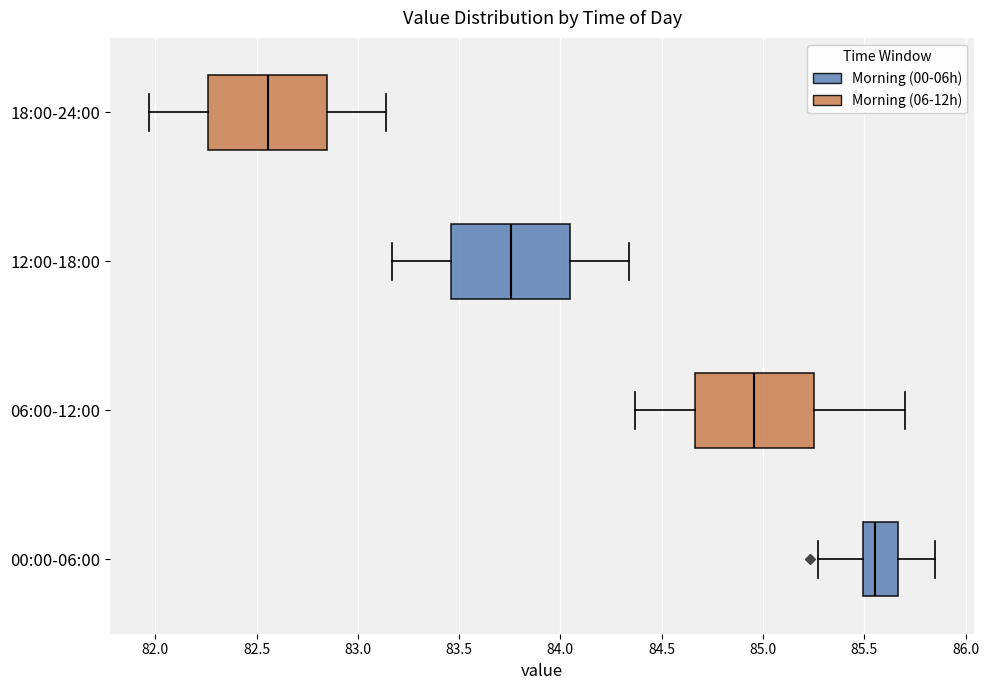

Reading bottom to top, read every box against the x-axis: the position of its median line, the range the box covers, and the ends of its whiskers. The values are not printed on the chart, so give them approximately, as read against the axis.

00:00-06:00: median 85.55, box 85.50 to 85.65, whiskers 85.25 to 85.85
06:00-12:00: median 84.95, box 84.65 to 85.25, whiskers 84.35 to 85.70
12:00-18:00: median 83.75, box 83.45 to 84.05, whiskers 83.15 to 84.35
18:00-24:00: median 82.55, box 82.25 to 82.85, whiskers 81.95 to 83.15